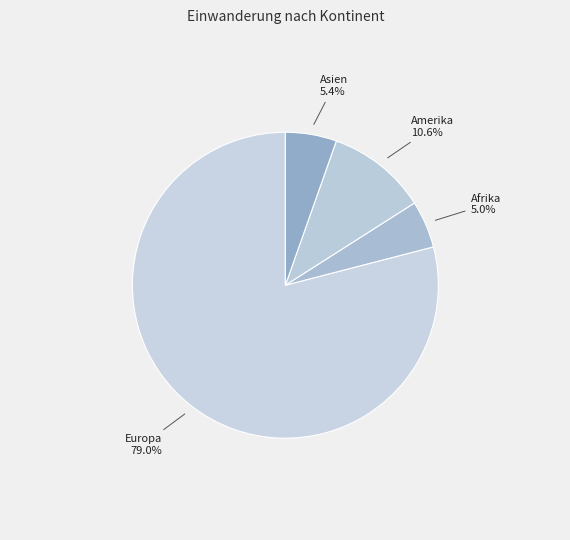

What is the ratio of the value at Amerika to the value at Afrika?

2.1